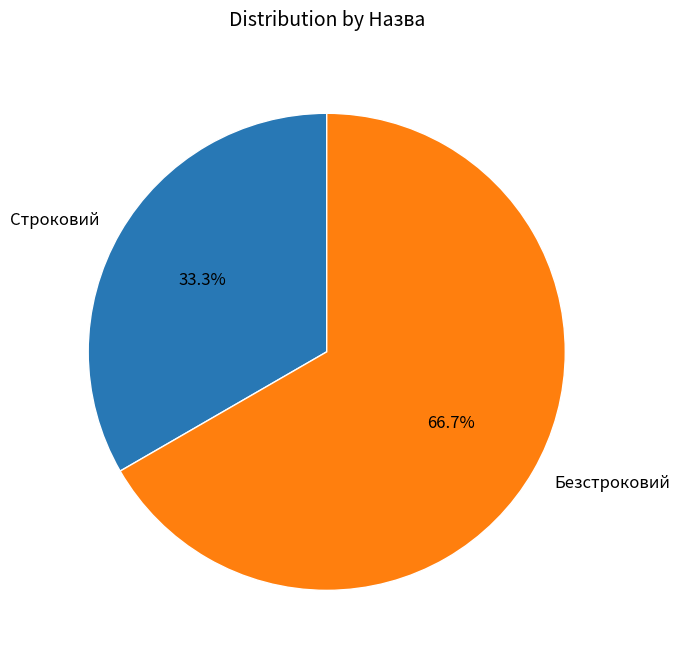

Which slice is the smallest?

Строковий